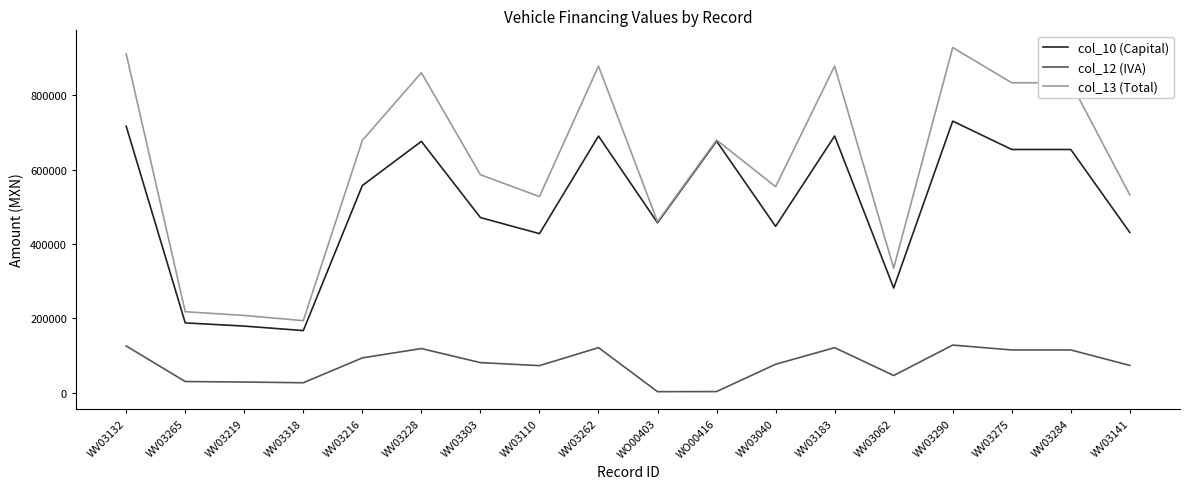

Rank the series at WV03040 from lowest to highest value.

col_12 (IVA), col_10 (Capital), col_13 (Total)